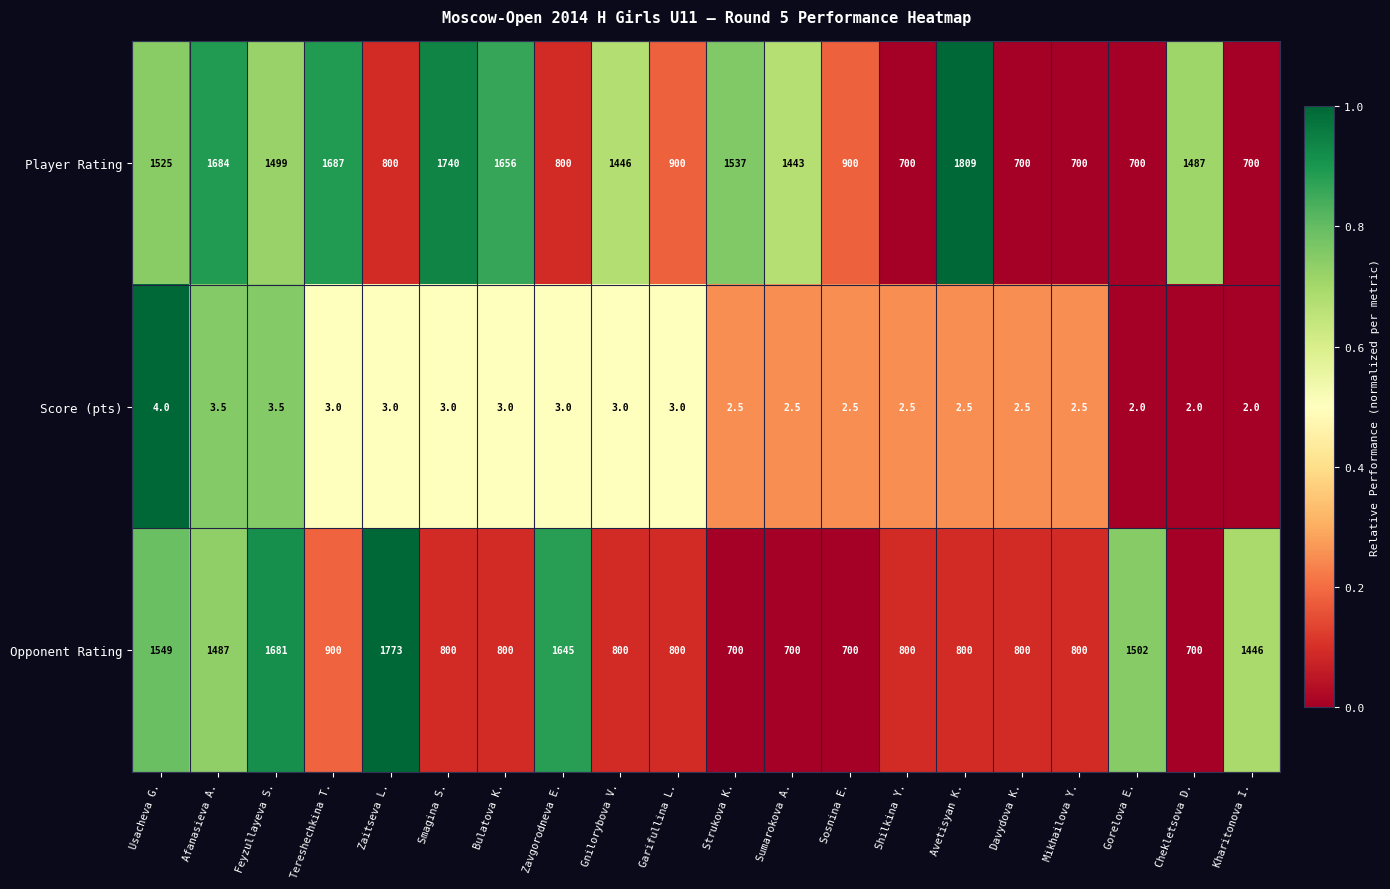

What is the sum of the Player Rating values at Gnilorybova V. and Shilkina Y.?

2146.0